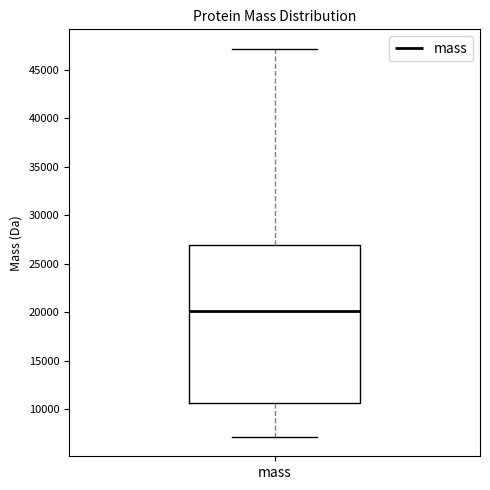

Read this box plot against the y-axis: the position of the median line, the range covered by the box, and the ends of both whiskers. The values are not printed on the chart, so give them approximately, as read against the axis.

median 20000, box 10500 to 27000, whiskers 7000 to 47000